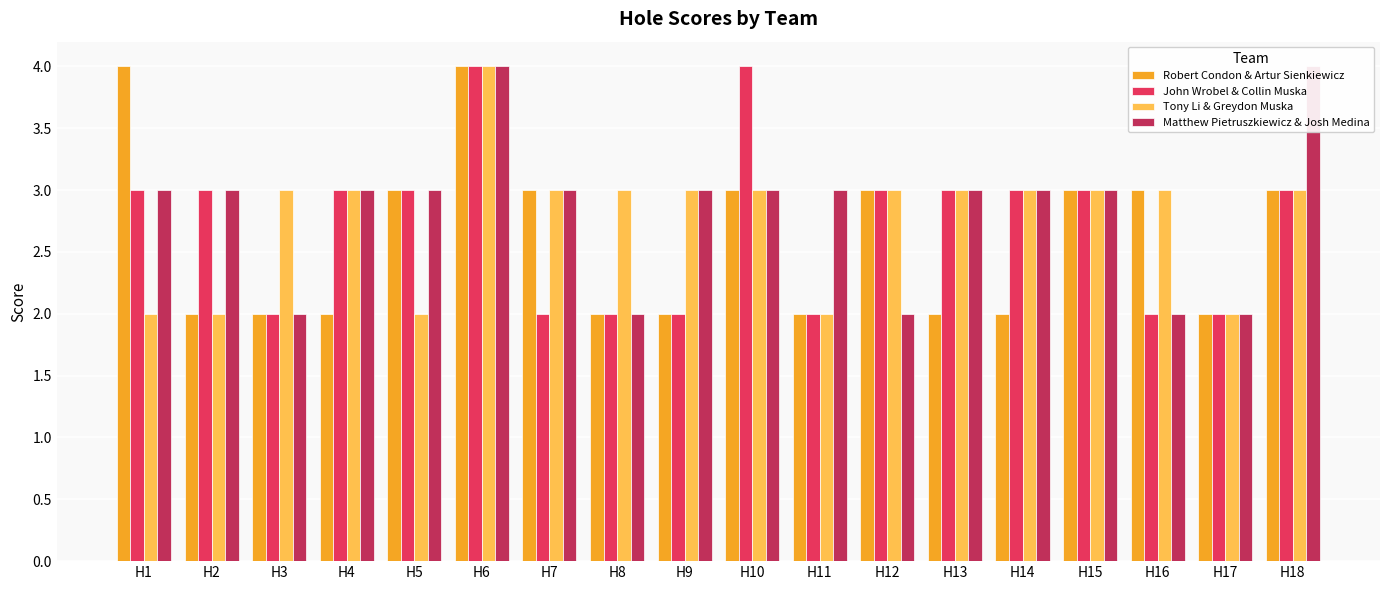

Is the value of John Wrobel & Collin Muska at H2 greater than the value of Tony Li & Greydon Muska at H16?

No